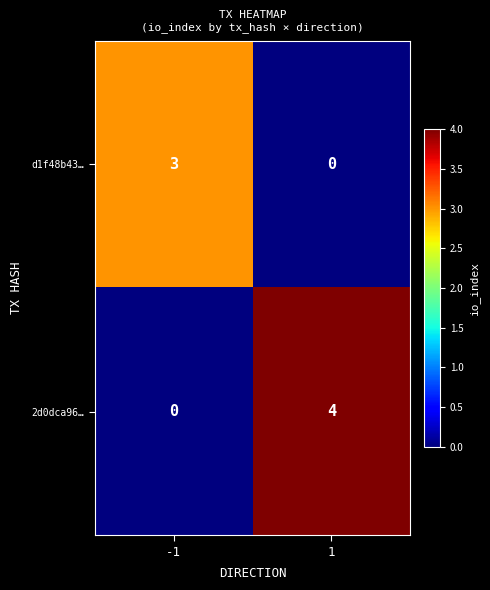

The d1f48b43… series shows 0 at 1. True or false?

True